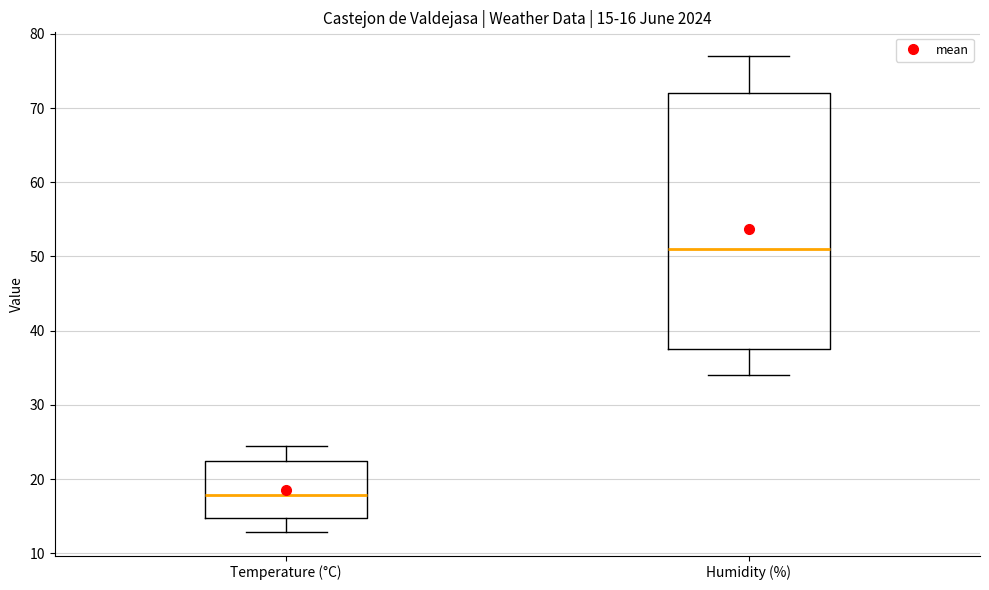

Which box is the tallest, from its lower edge to its upper edge?

Humidity (%)